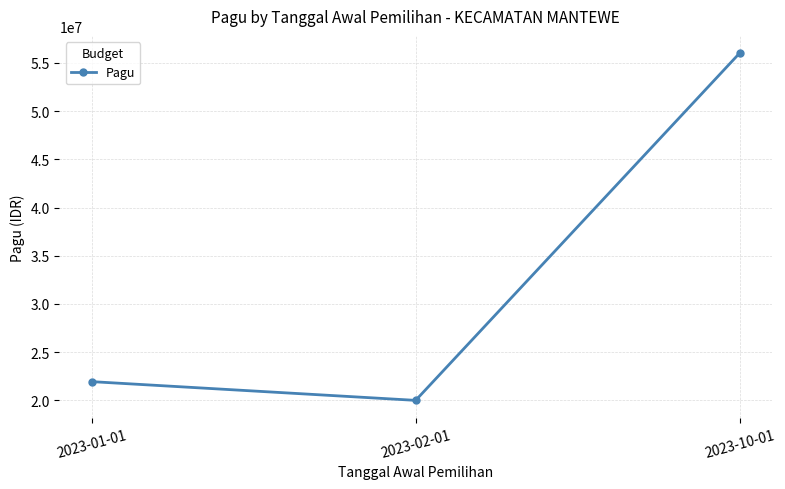

Reading left to right, what are all the values shown in this chart?

21942350	20000000	56000000